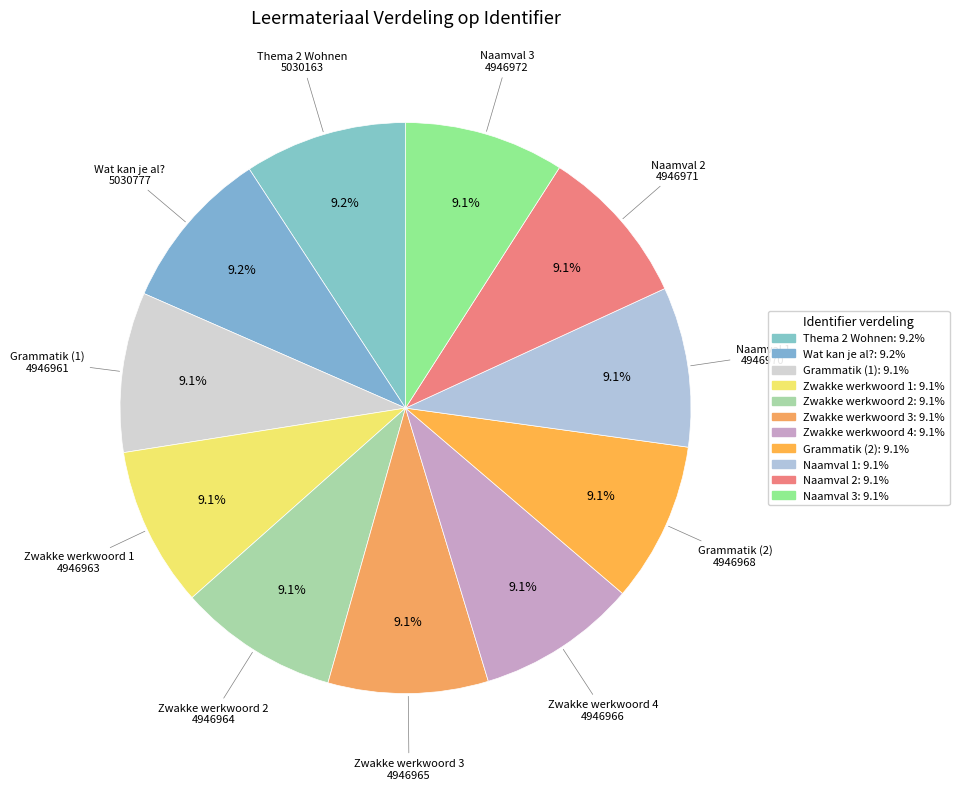

True or false: Zwakke werkwoord 1 accounts for 1% of the total.

False